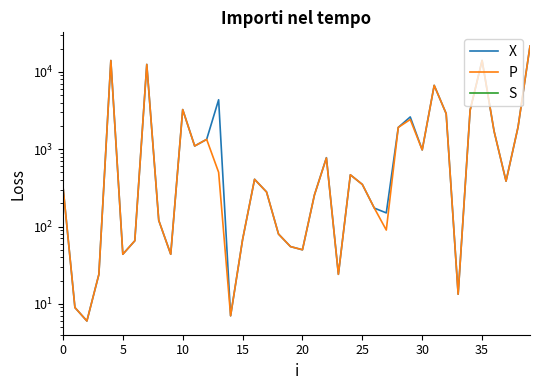

Rank the series by their maximum value, from highest to lowest.

X, P, S